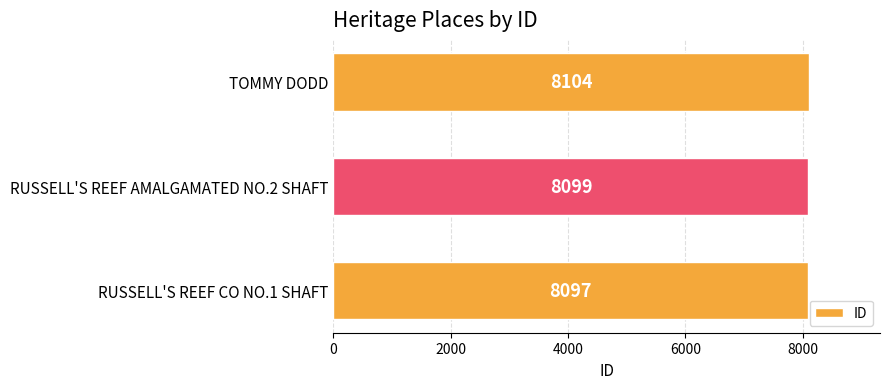

Does the chart contain any negative values?

No